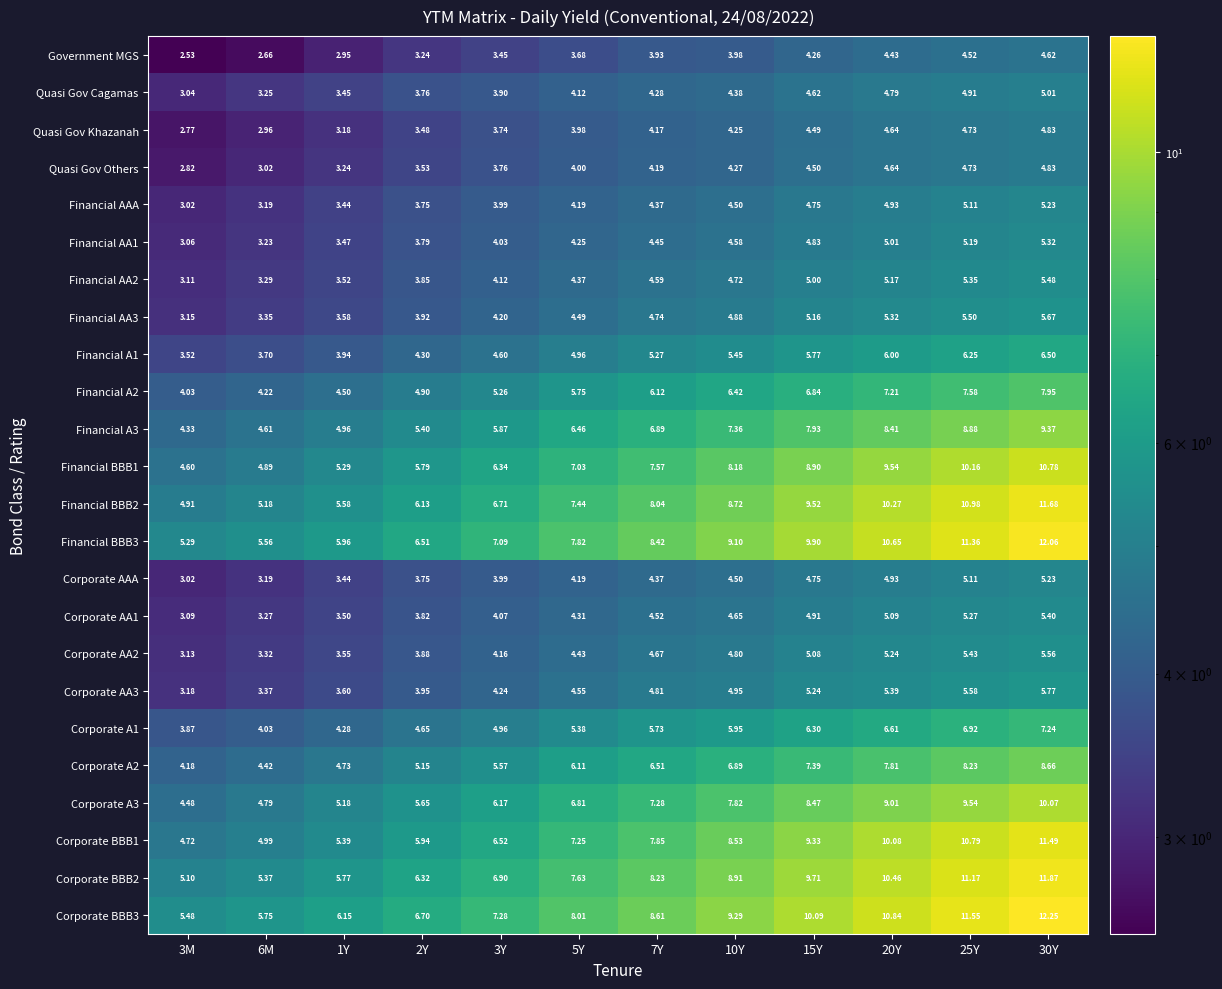

How many distinct data groups are displayed?

24